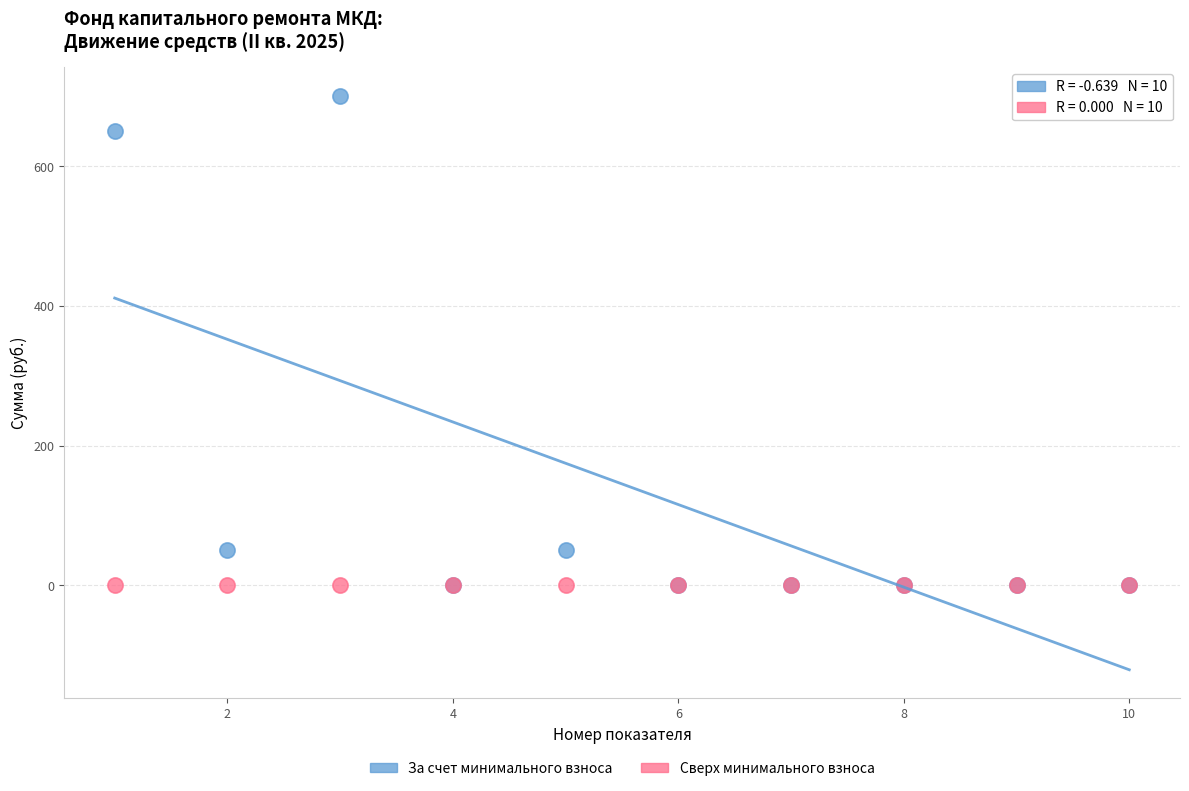

What are all the series names shown in the legend?

За счет минимального взноса, Сверх минимального взноса